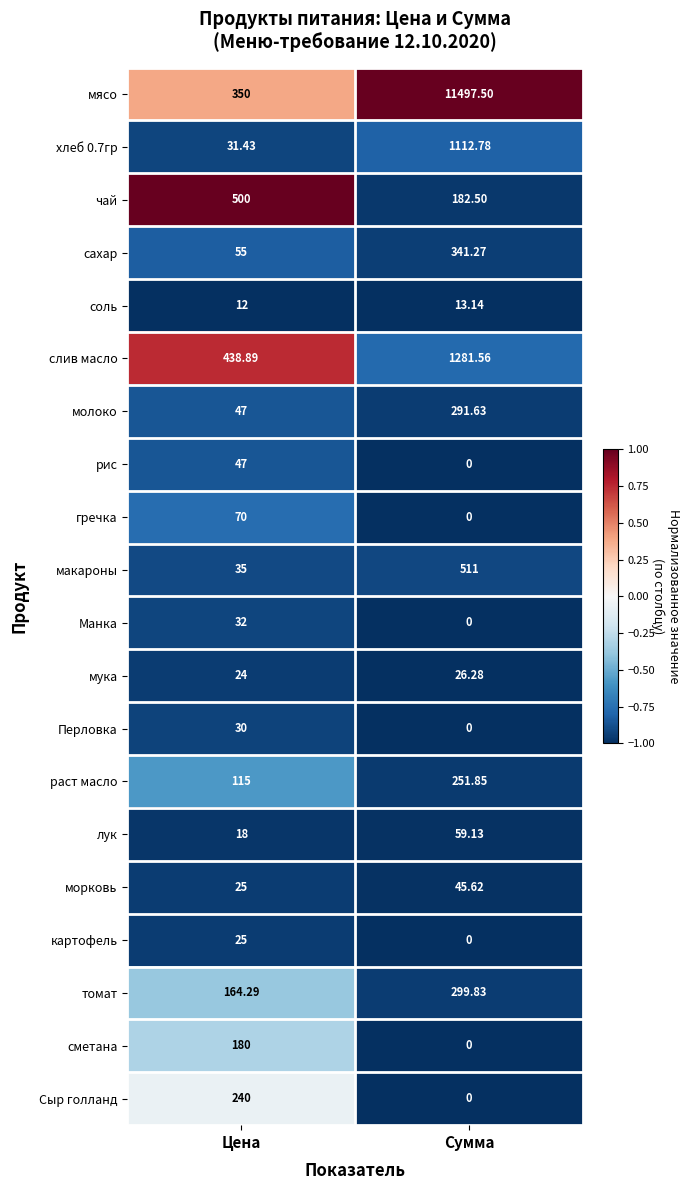

Which category has the lowest value across all series?

Сумма